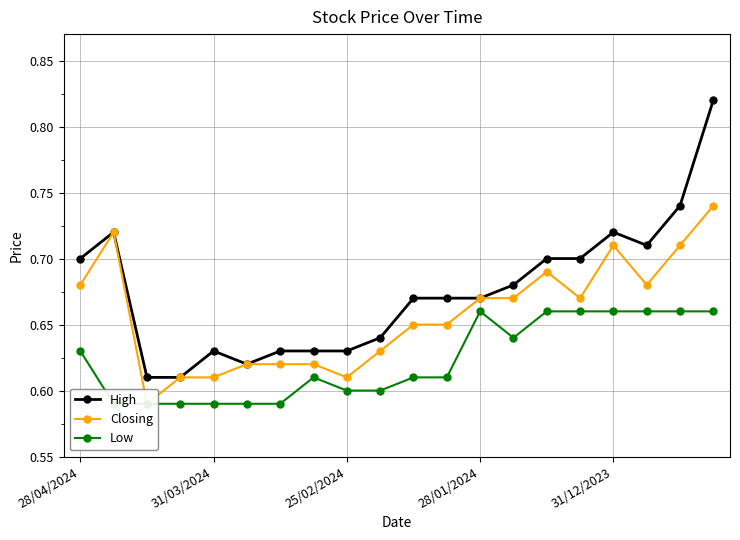

What is the difference between the maximum and minimum values in the Closing series?

0.2